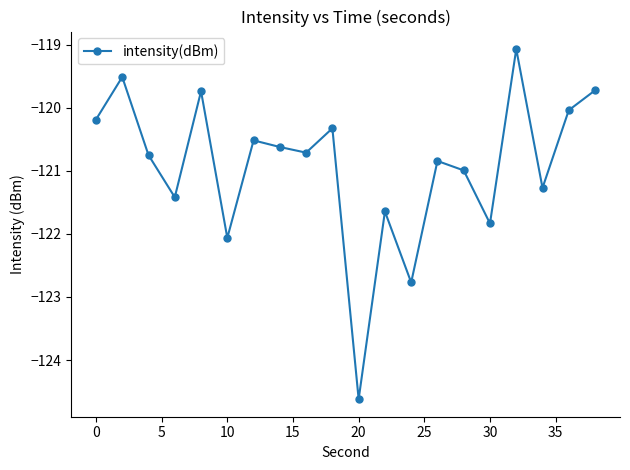

What is the greatest value displayed?

-119.1